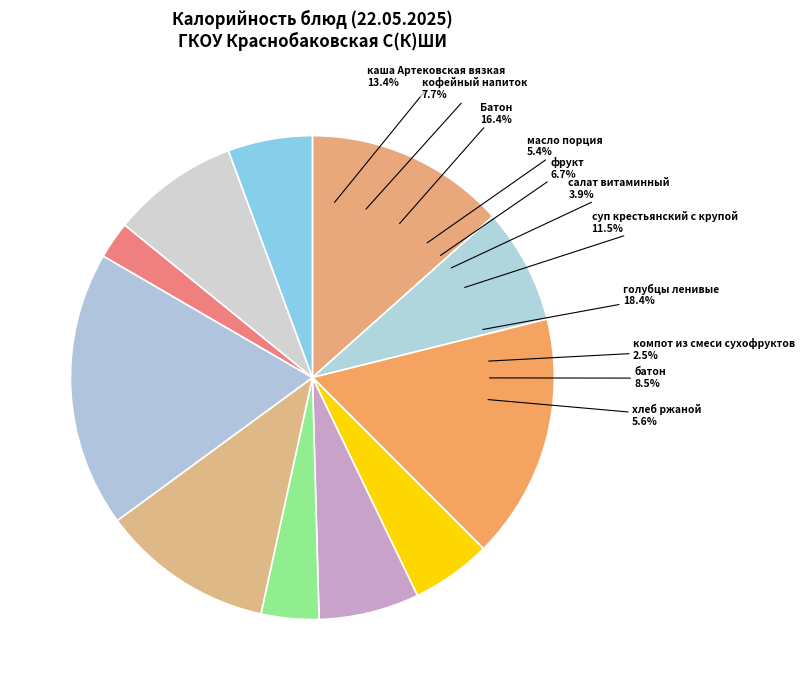

What percentage is the Батон slice, to the nearest percent?

16%